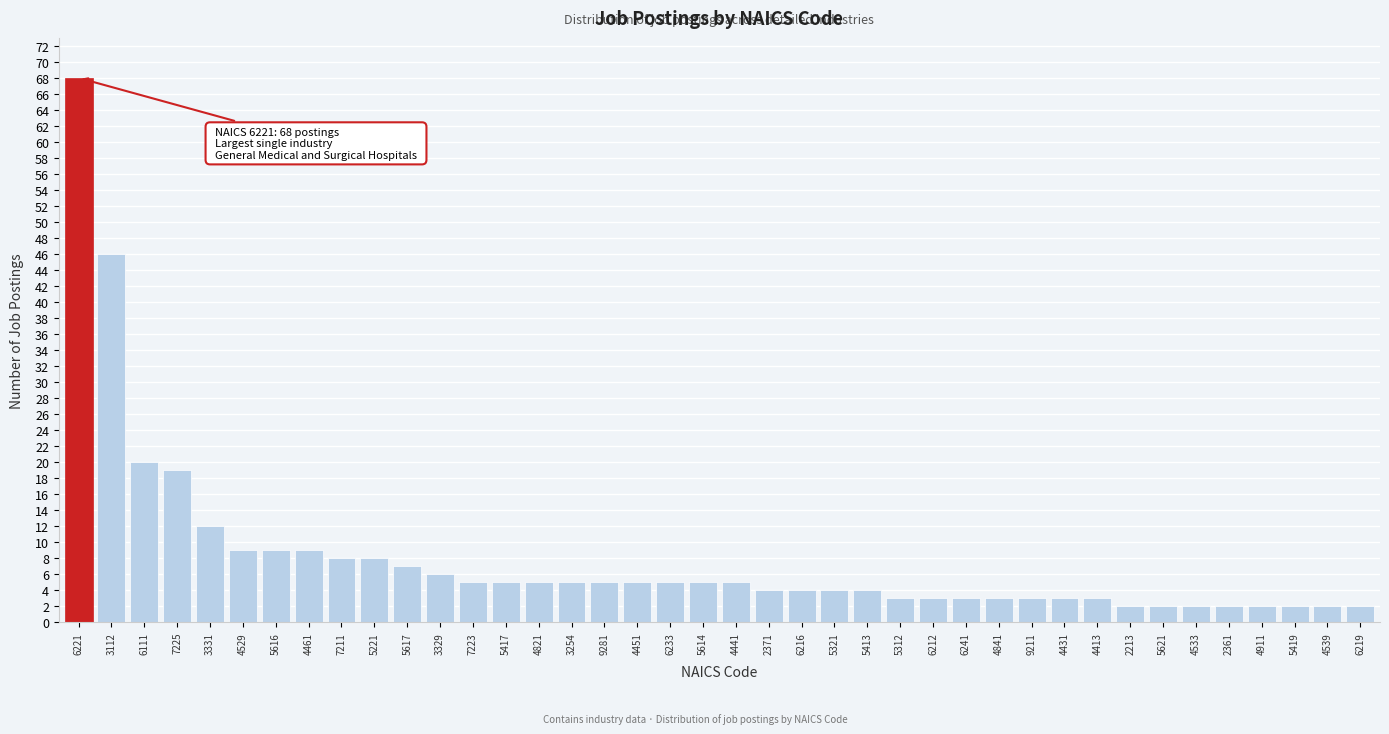

What is the average value?

8